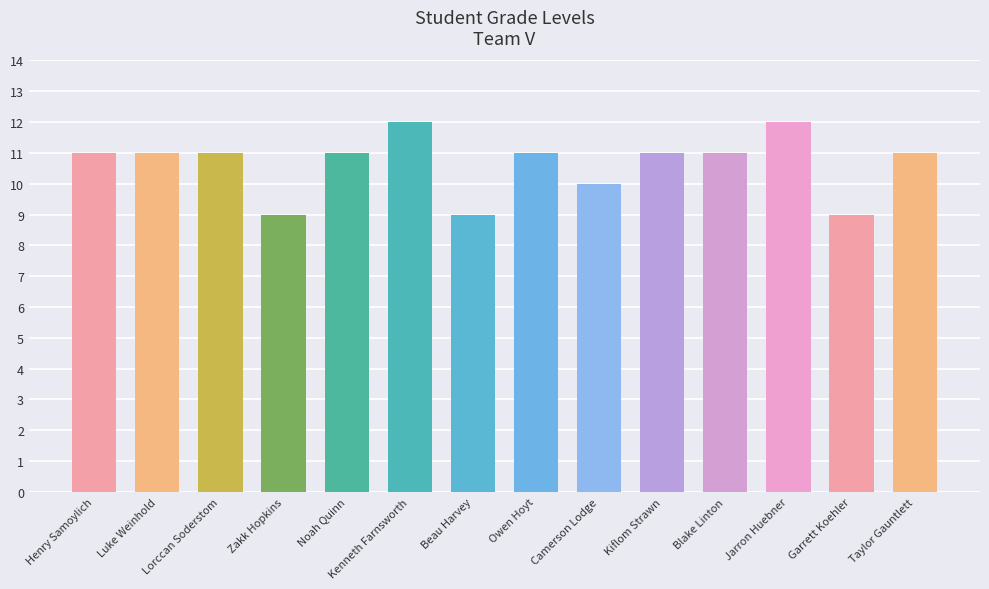

What position from the left is Luke Weinhold?

2